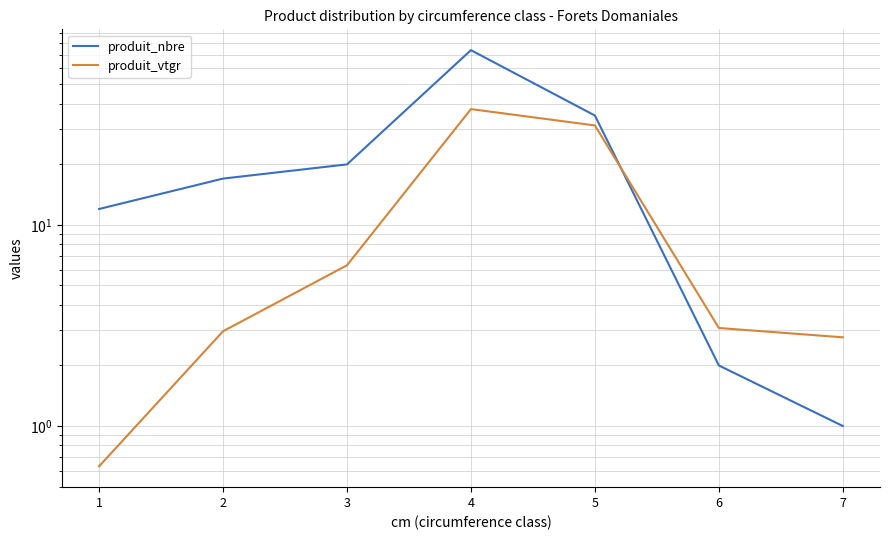

Reading right to left, transcribe all the data shown in this chart.

produit_nbre: 7=1.0	6=2.0	5=35.0	4=74.0	3=20.0	2=17.0	1=12.0
produit_vtgr: 7=2.8	6=3.1	5=31.2	4=37.7	3=6.3	2=3.0	1=0.6